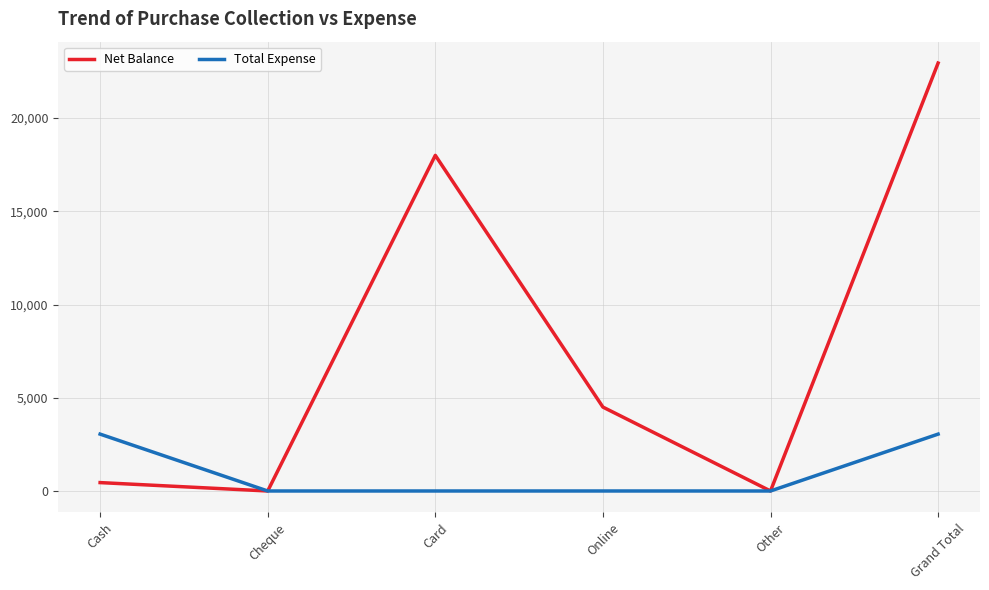

At which label does Net Balance reach its peak?

Grand Total